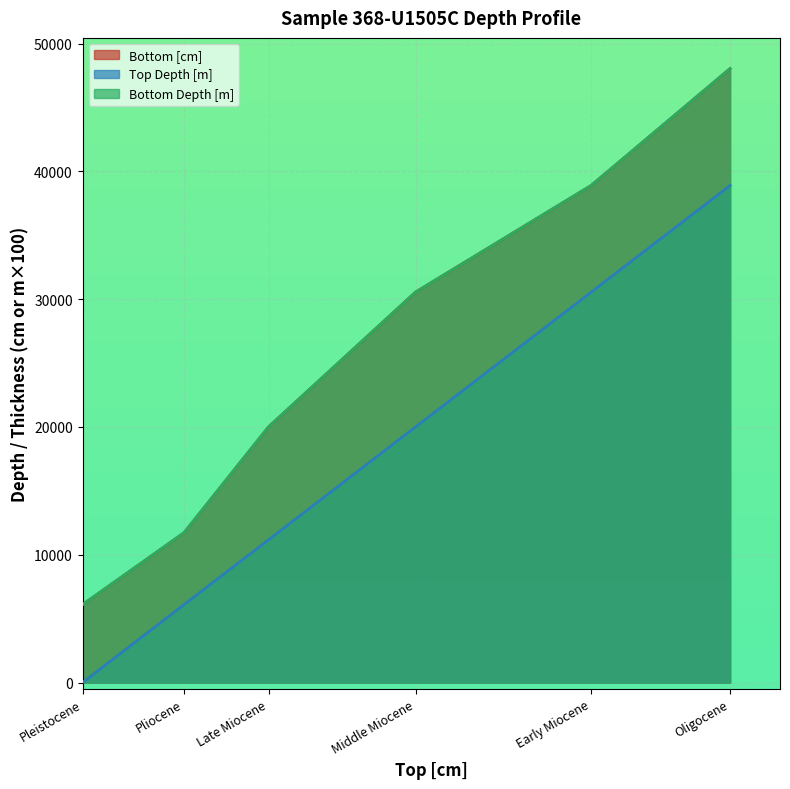

How many data points in Bottom [cm] are above 30557?

2